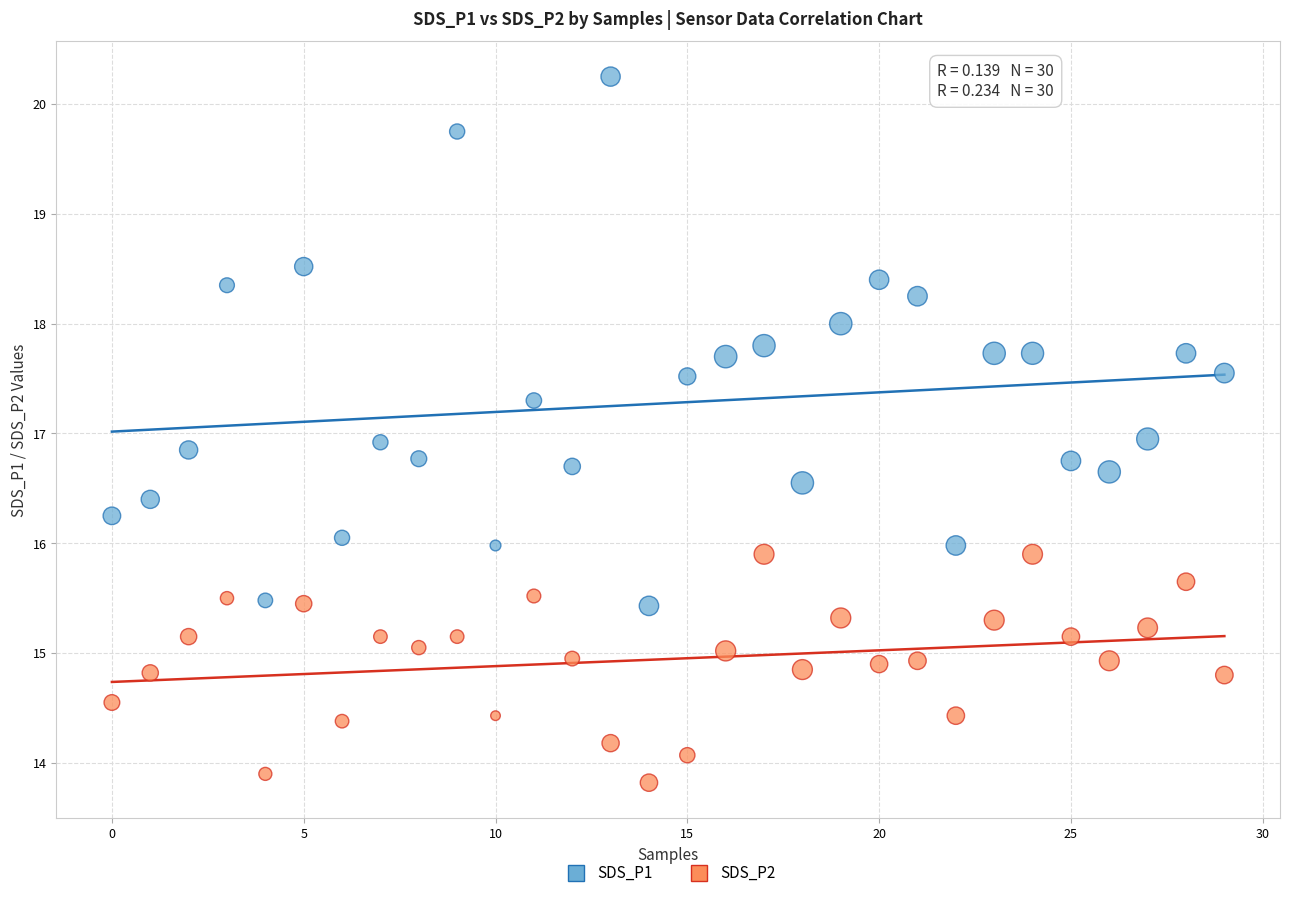

Which series has the widest spread of Y values?

SDS_P1